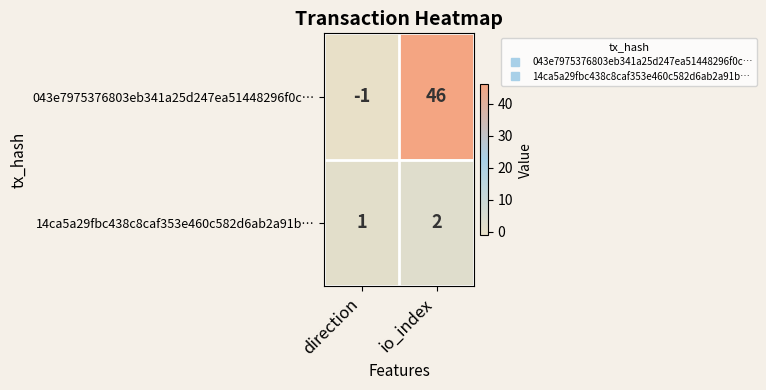

Which series has the largest total across all categories?

043e7975376803eb341a25d247ea51448296f0c…